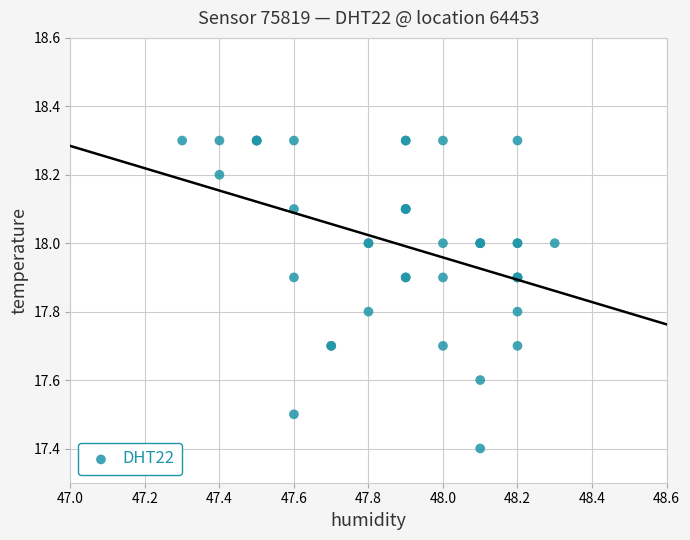

What Y value in the scatter plot is closest to 17?

17.4